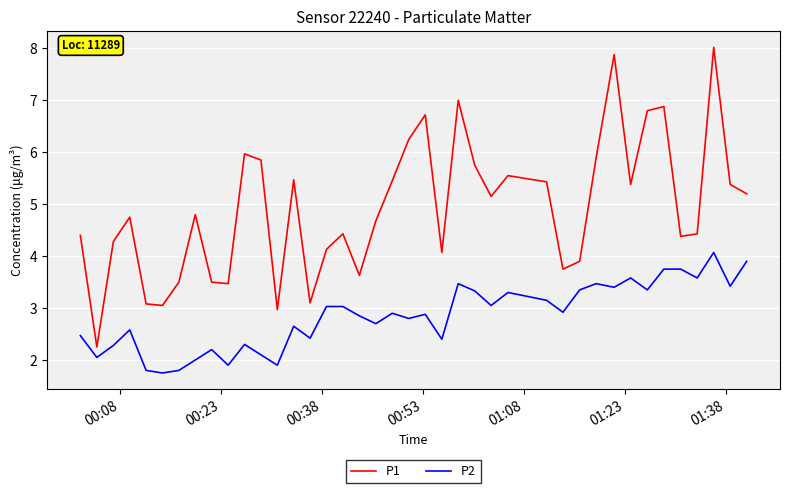

True or false: P1 and P2 cross at least once.

False